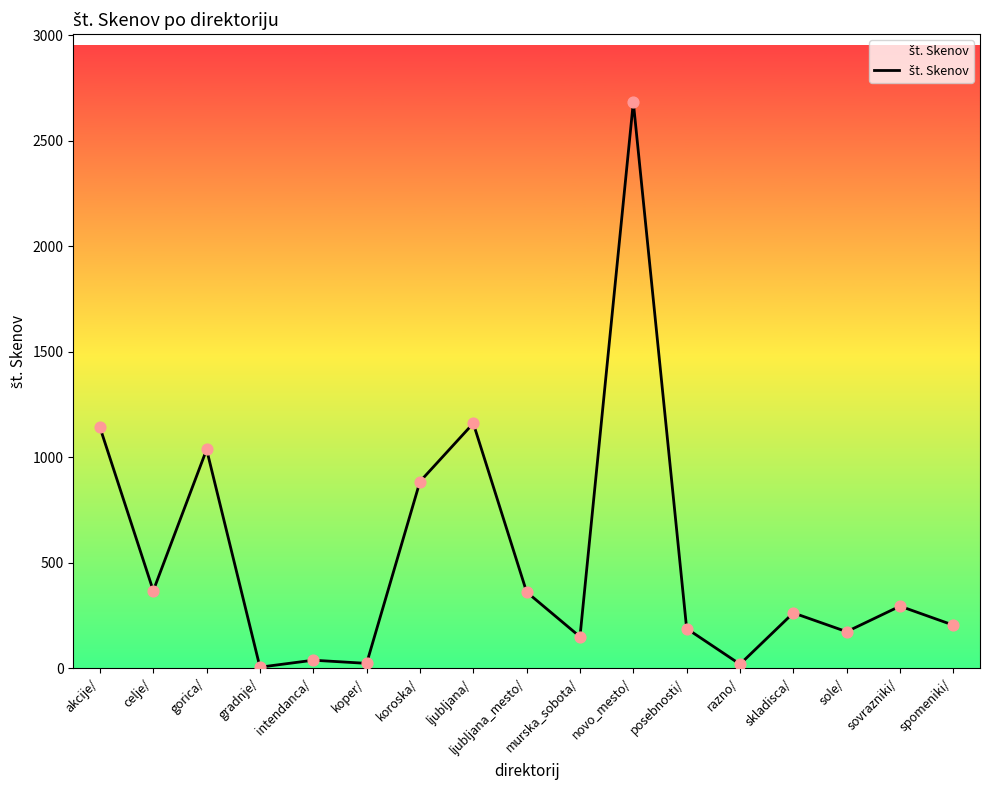

Which has a higher value, murska_sobota/ or skladisca/?

skladisca/